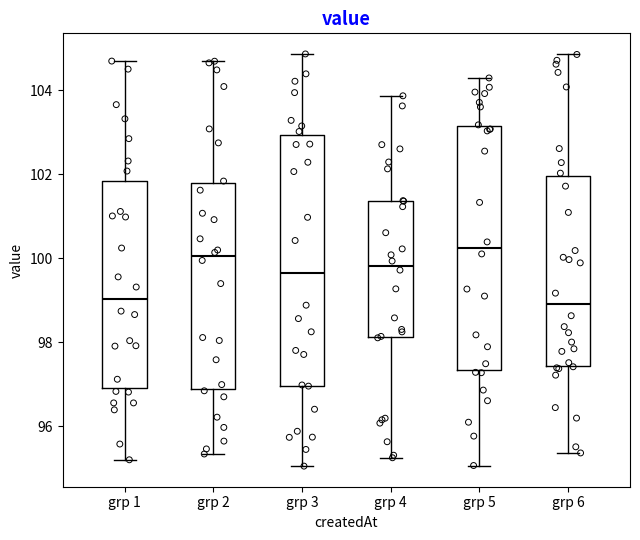

Reading left to right, transcribe this box plot: for each box, give where its median line is, the range the box spans, and where its two whiskers end, as read against the y-axis. The values are not printed on the chart, so give them approximately, as read against the axis.

grp 1: median 99.0, box 97.0 to 101.8, whiskers 95.2 to 104.6
grp 2: median 100.0, box 96.8 to 101.8, whiskers 95.4 to 104.6
grp 3: median 99.6, box 97.0 to 103.0, whiskers 95.0 to 104.8
grp 4: median 99.8, box 98.2 to 101.4, whiskers 95.2 to 103.8
grp 5: median 100.2, box 97.4 to 103.2, whiskers 95.0 to 104.2
grp 6: median 99.0, box 97.4 to 102.0, whiskers 95.4 to 104.8